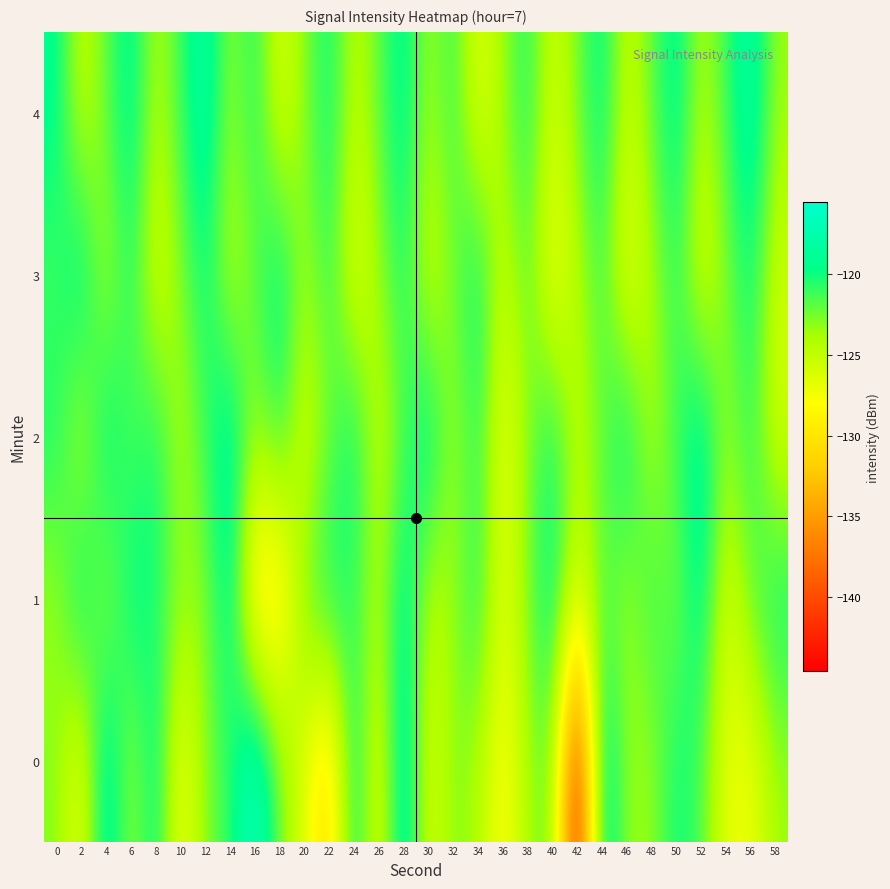

List the series in order of their peak value, highest first.

0, 2, 4, 1, 3